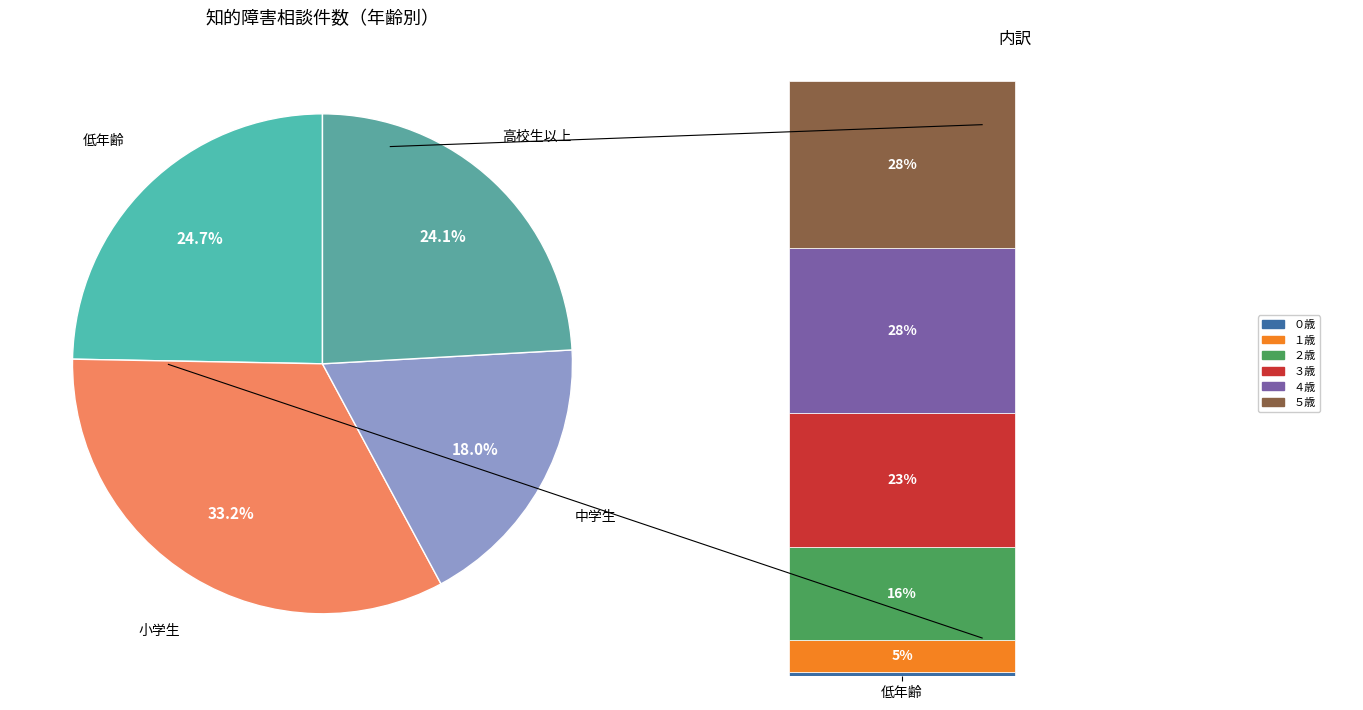

Which slice is the smallest?

０歳